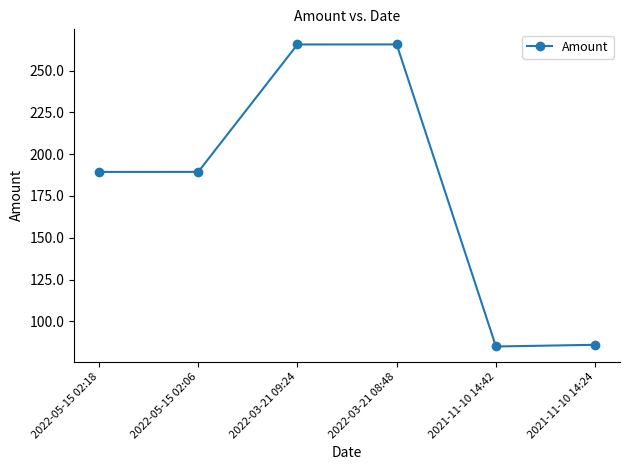

Count the number of categories in the chart.

6